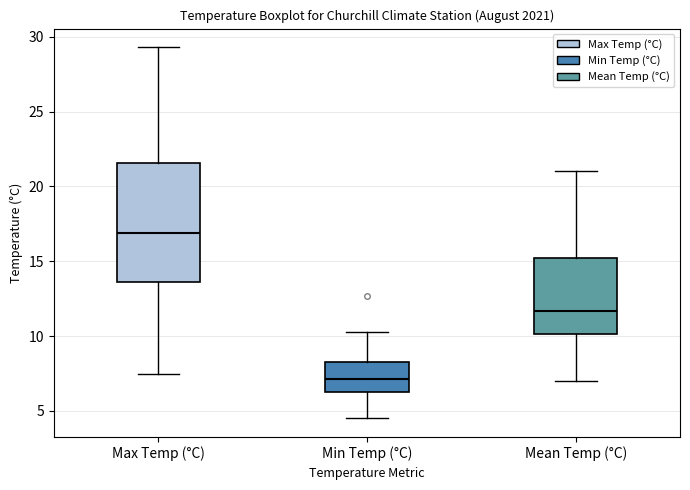

Which box has the lowest median line?

Min Temp (°C)